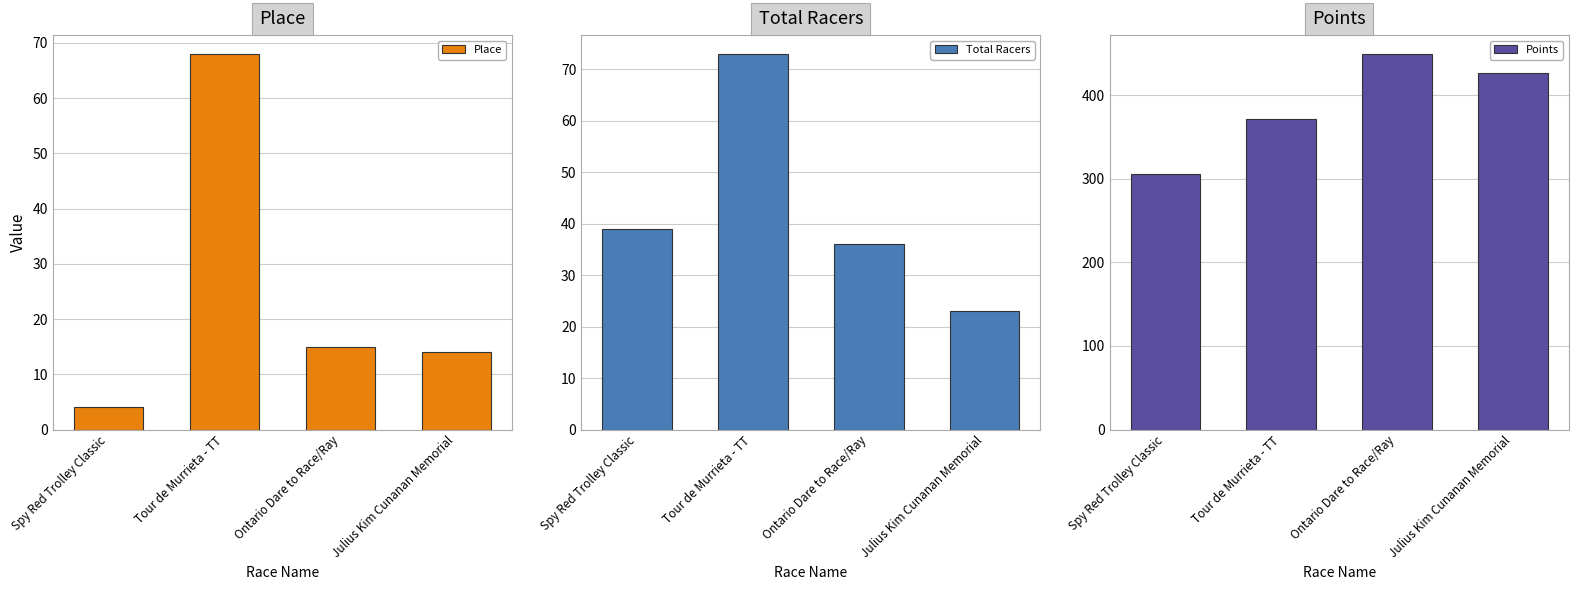

Rank the categories by Points value from highest to lowest.

Ontario Dare to Race/Ray, Julius Kim Cunanan Memorial, Tour de Murrieta - TT, Spy Red Trolley Classic